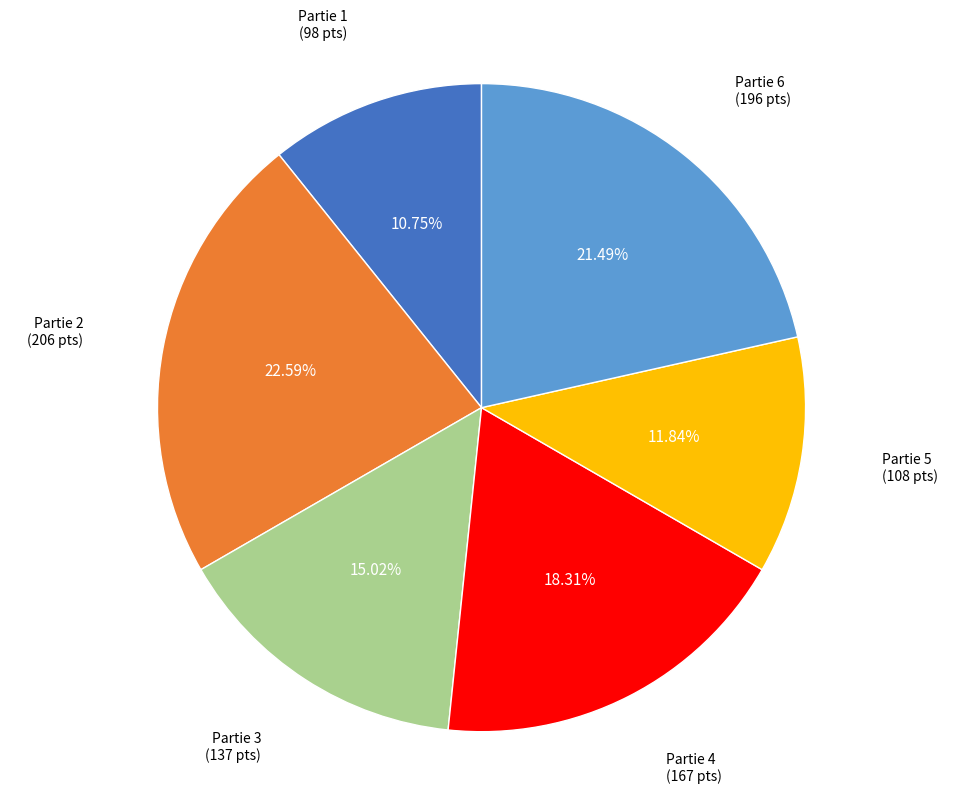

Is there a majority slice in this chart?

No